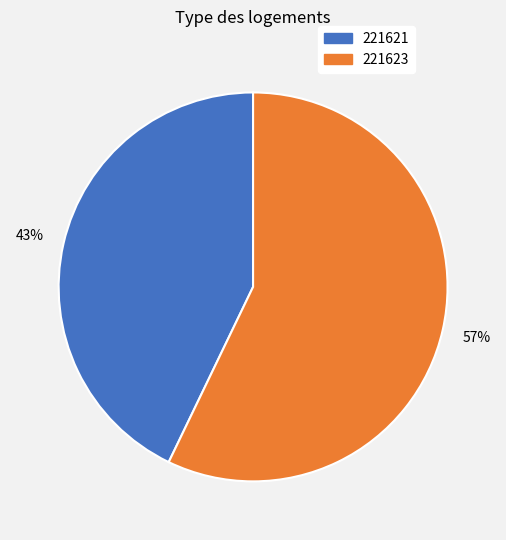

Is it true that 221621 is 43% of the pie?

True